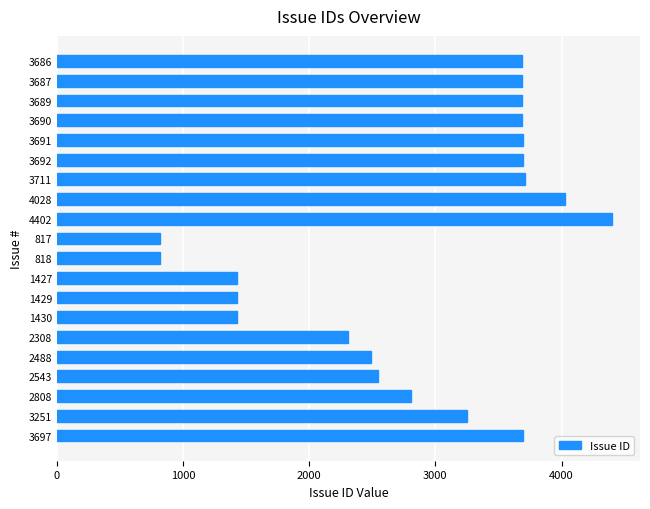

What is the difference between the second highest and second lowest values?

3210